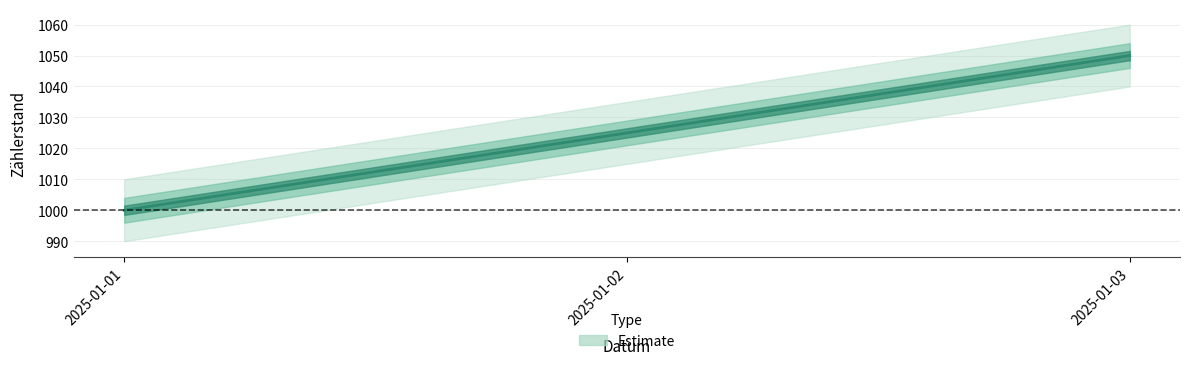

Where is the data nearest to the value 1025?

2025-01-02